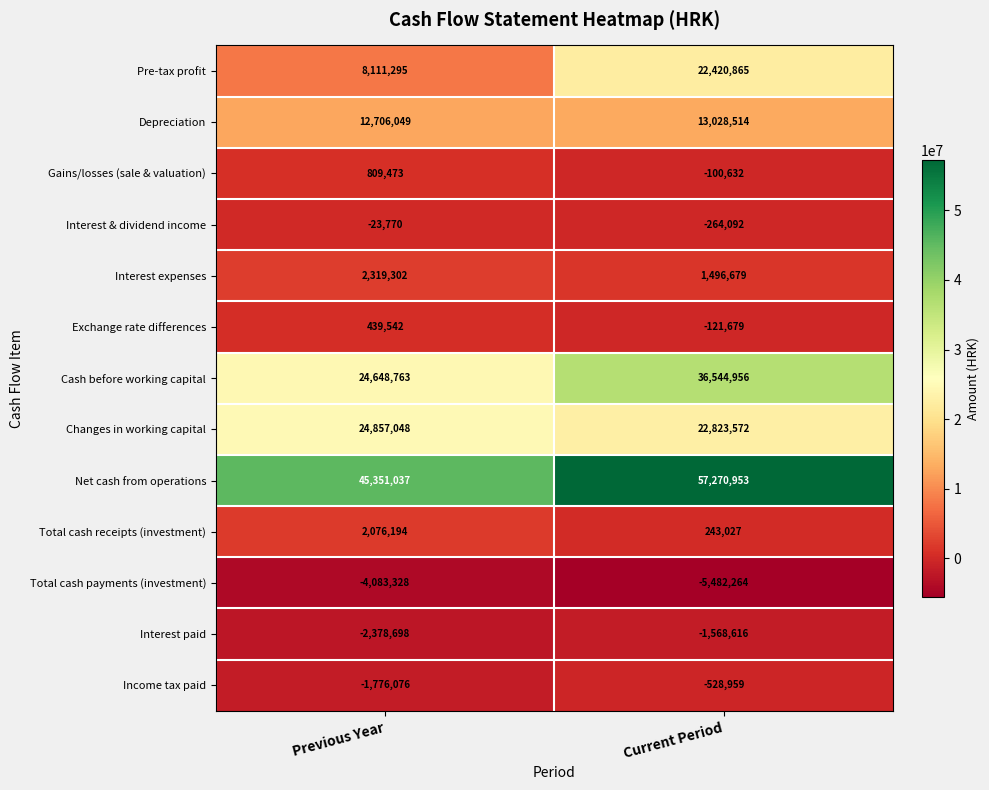

How many data points does each series have?

2